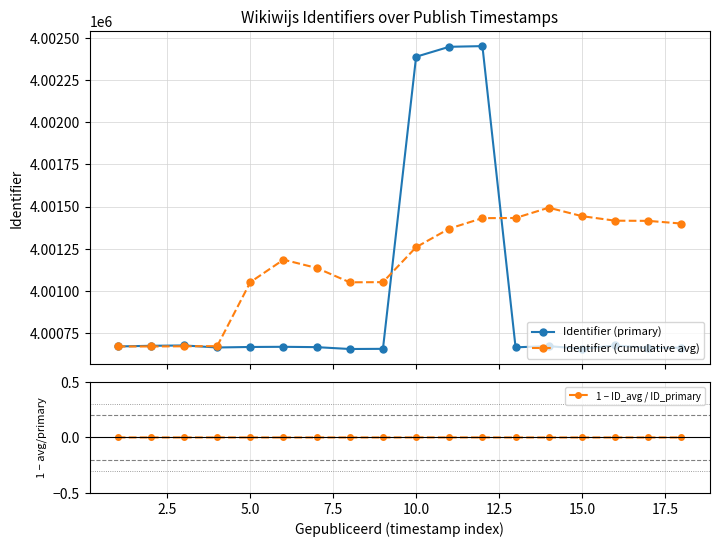

Which series has the widest spread of values?

Identifier (primary)